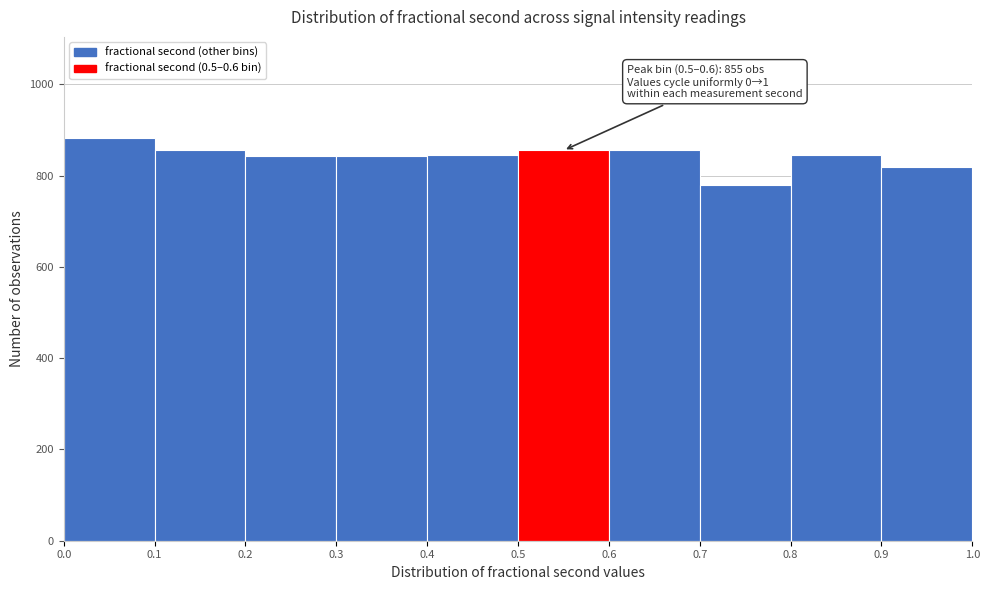

Over which range of the x-axis is the bar tallest?

0.0 to 0.1